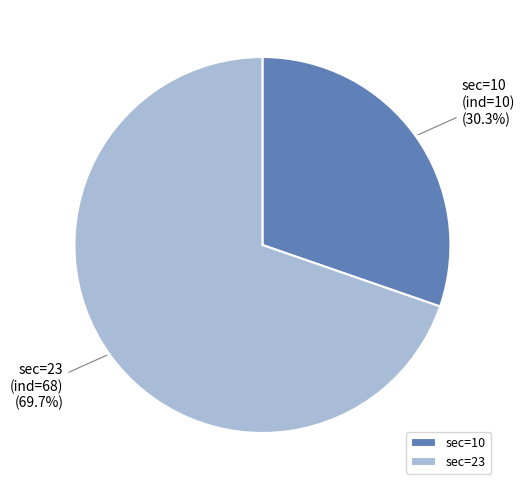

What is the largest slice in the pie chart?

sec=23 (ind=68)